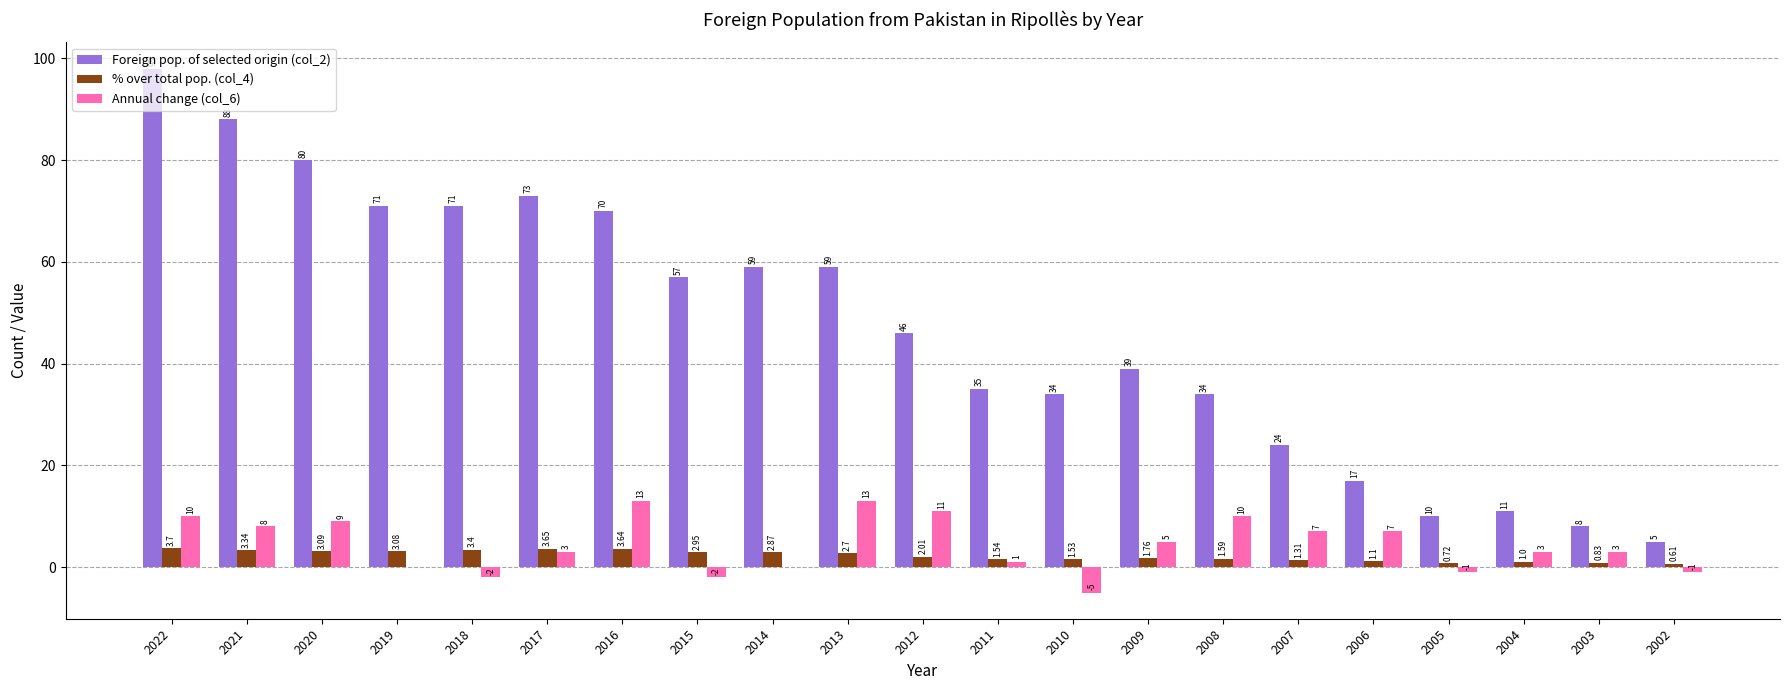

How many groups of bars are there?

21